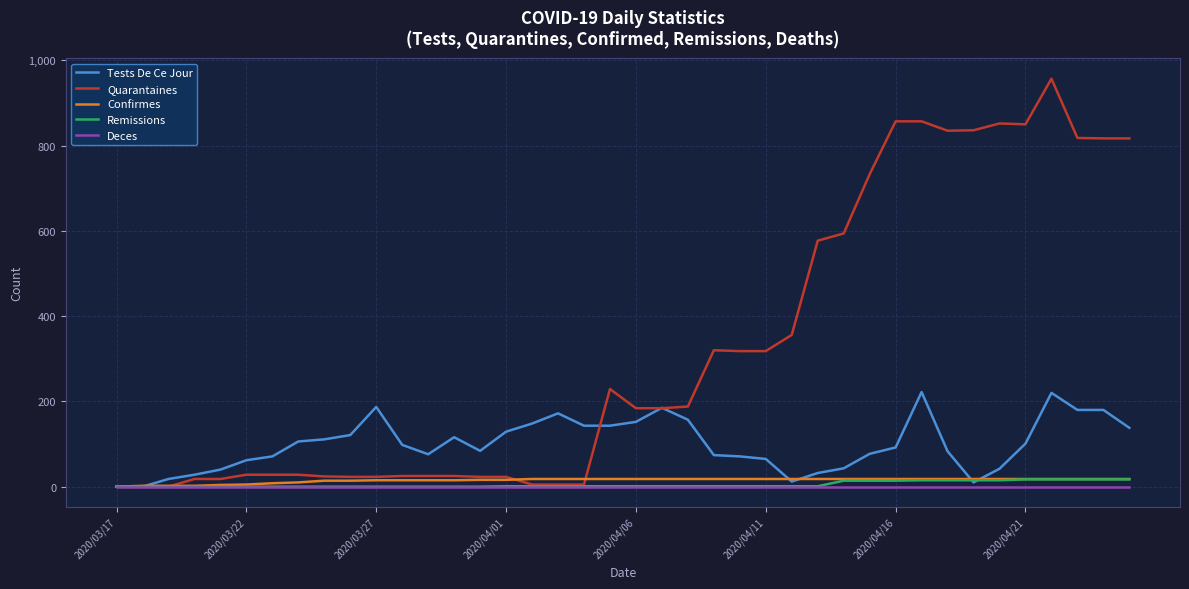

What is the highest value of the Quarantaines series?

957